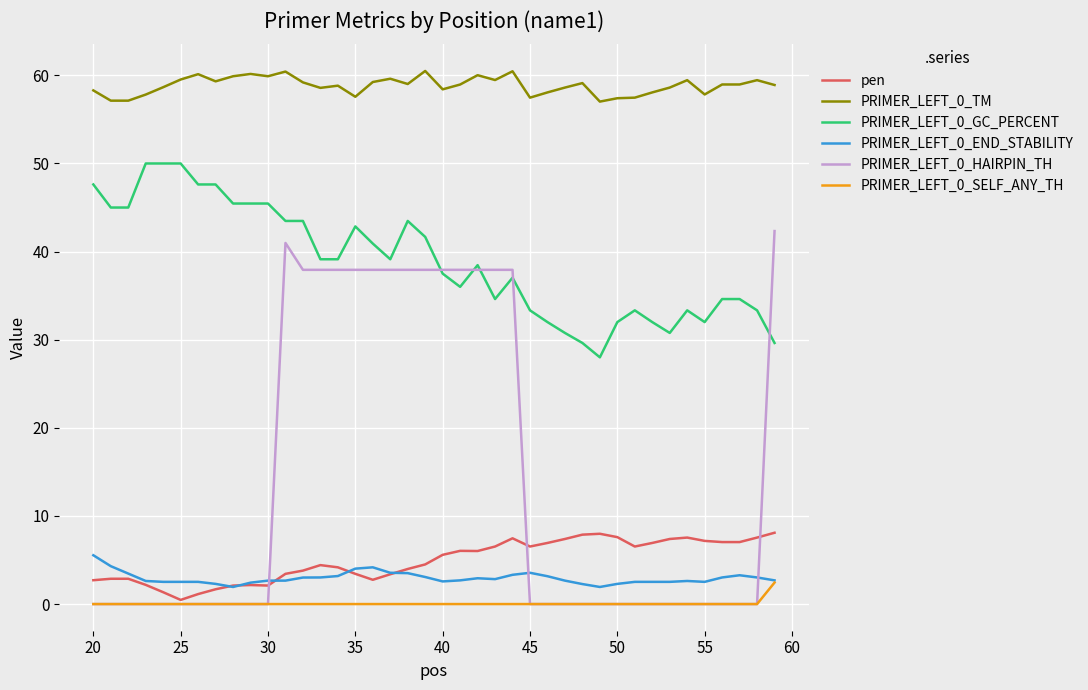

Which series has the largest total across all categories?

PRIMER_LEFT_0_TM